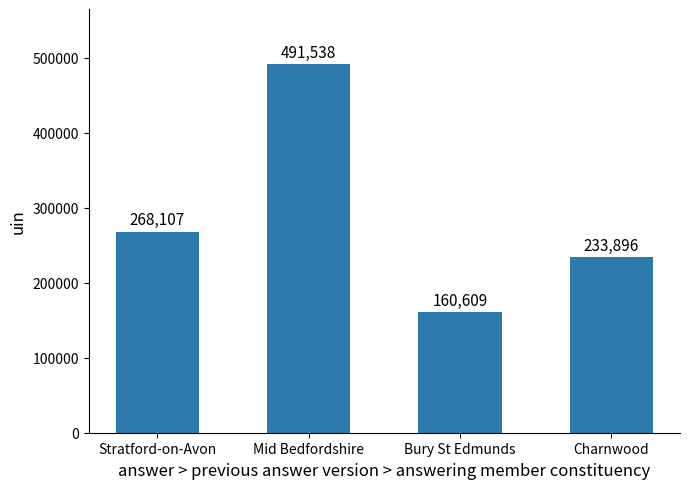

Rank the categories by value from highest to lowest.

Mid Bedfordshire, Stratford-on-Avon, Charnwood, Bury St Edmunds